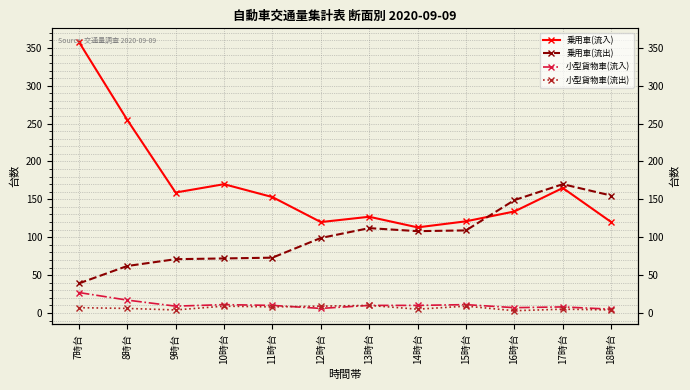

What is the label of the 10th point from the left?

16時台